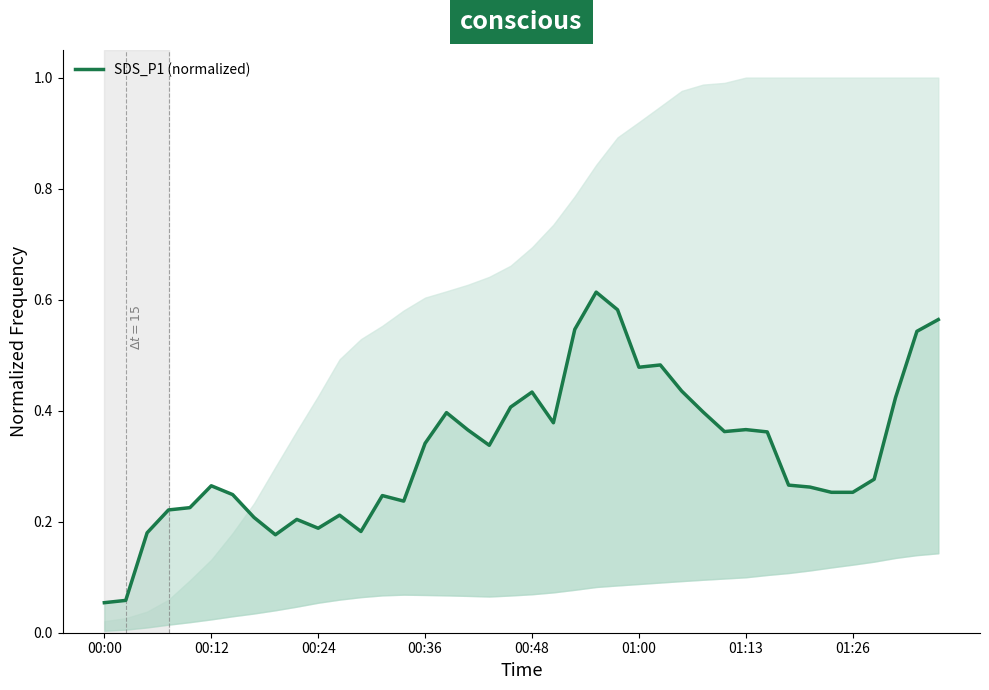

Does the chart display data point markers on the line(s)?

No